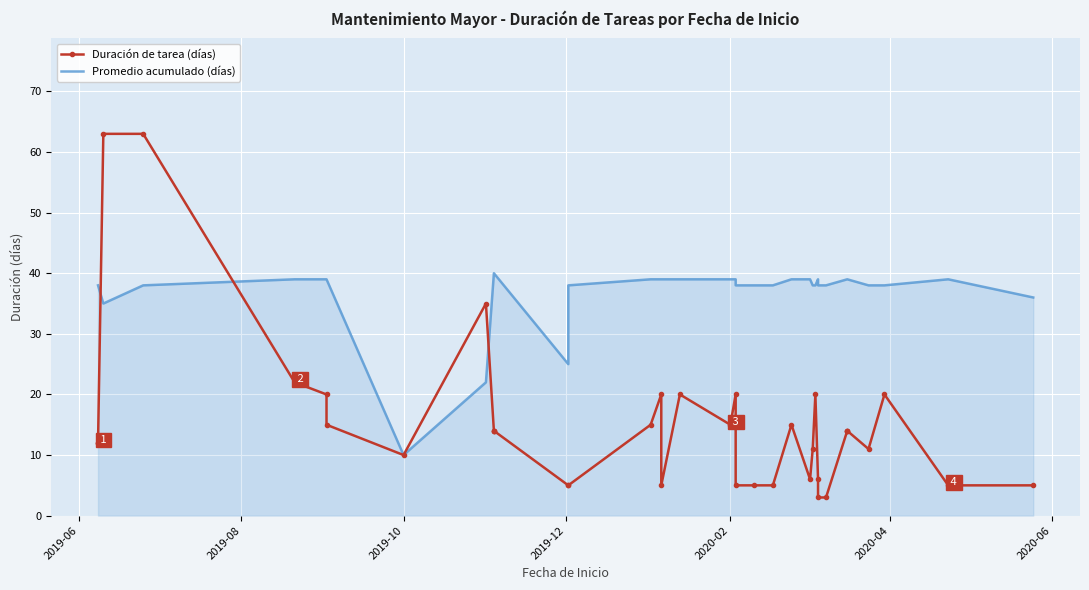

What is the minimum value for Duración de tarea (días)?

3